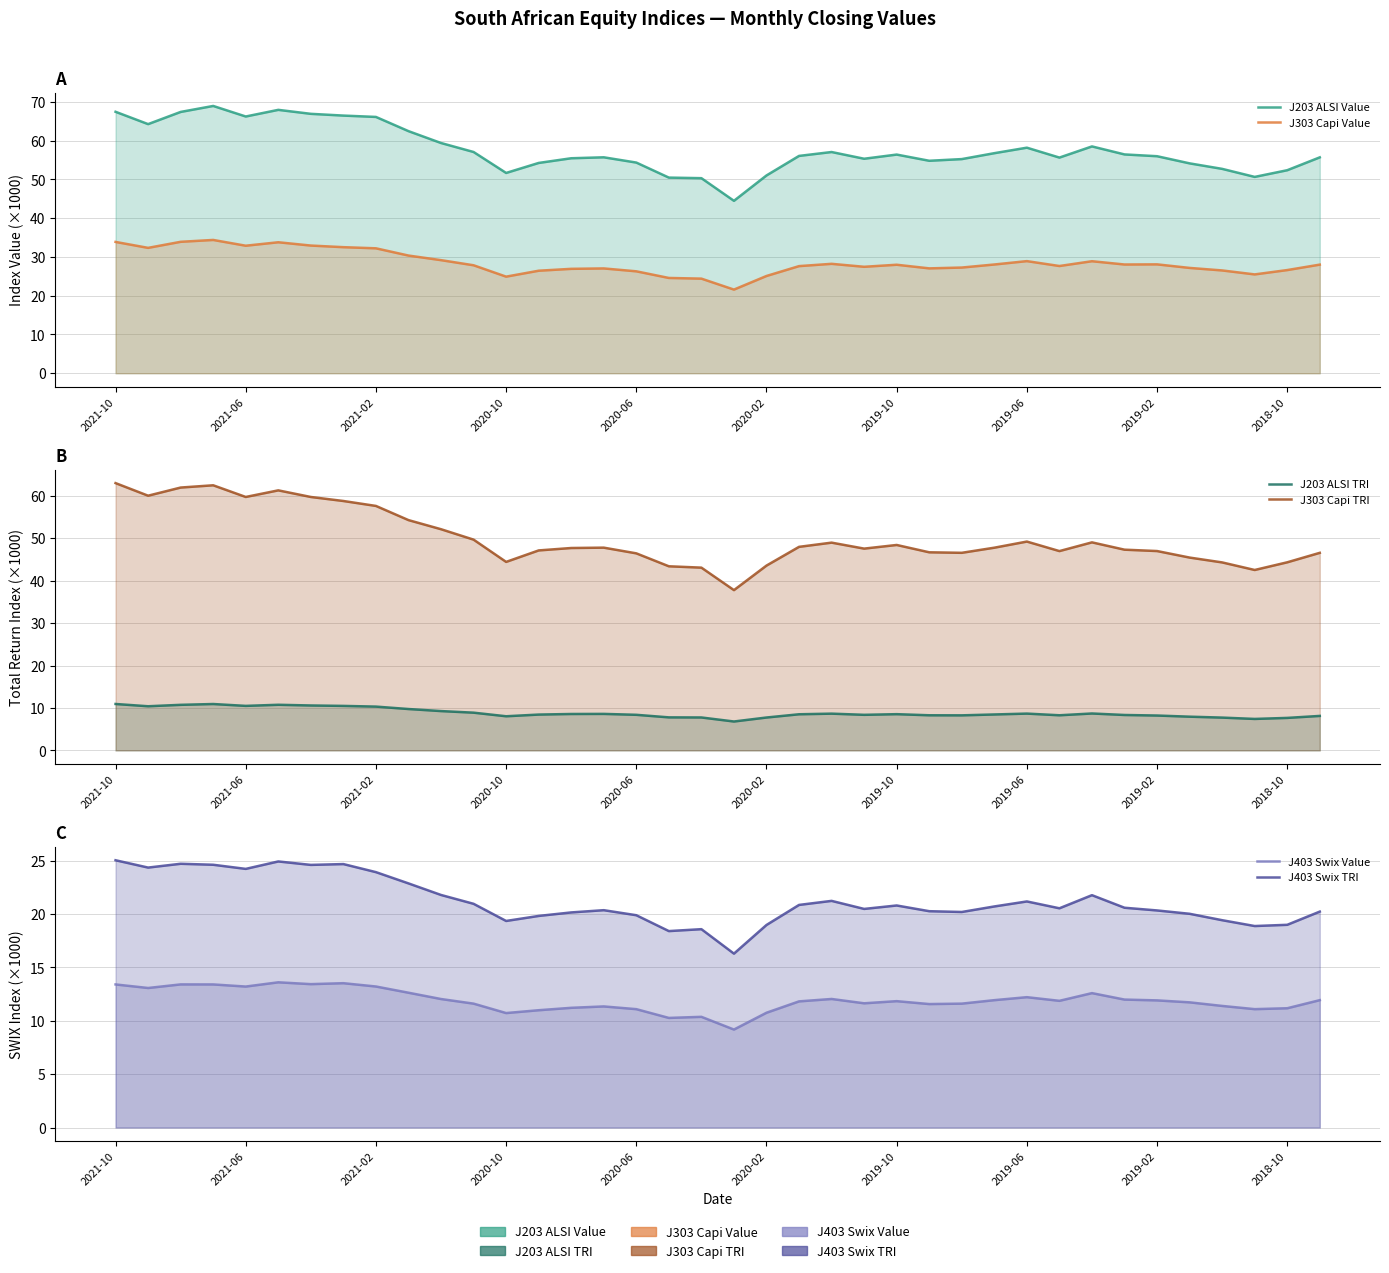

What is the spread (max minus min) of values at 25?

46.5